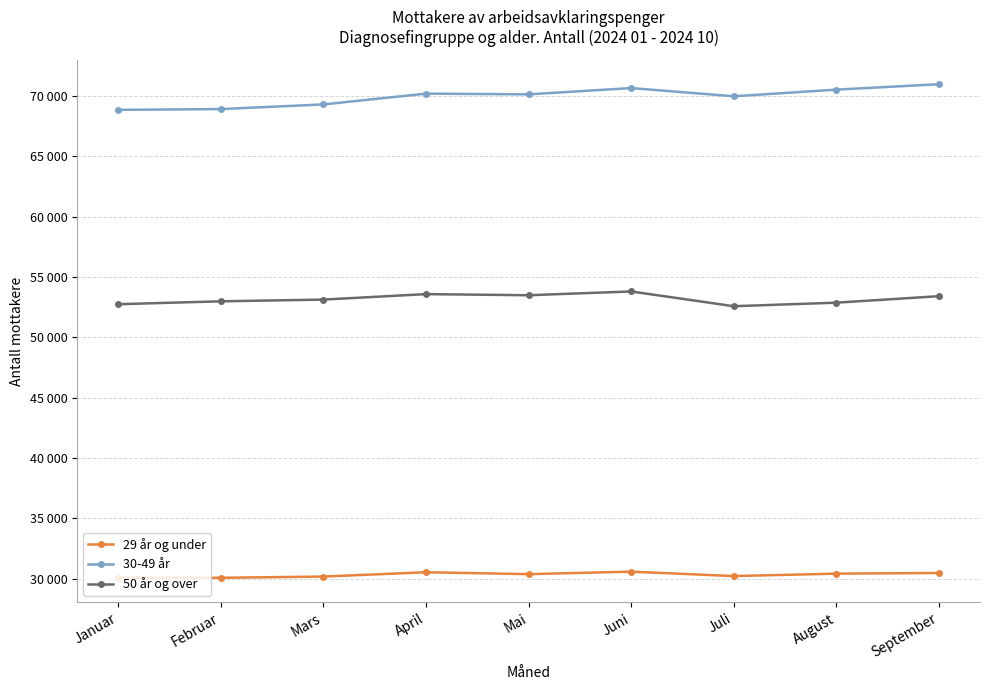

At Juli, list the series in order from largest to smallest.

30-49 år, 50 år og over, 29 år og under